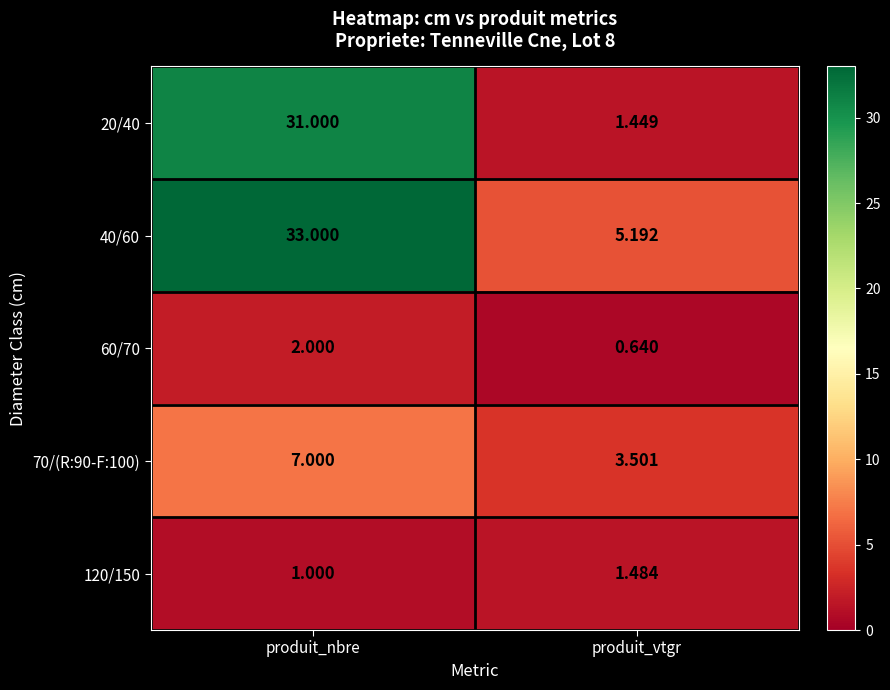

At which category is the sum across all series the highest?

produit_nbre